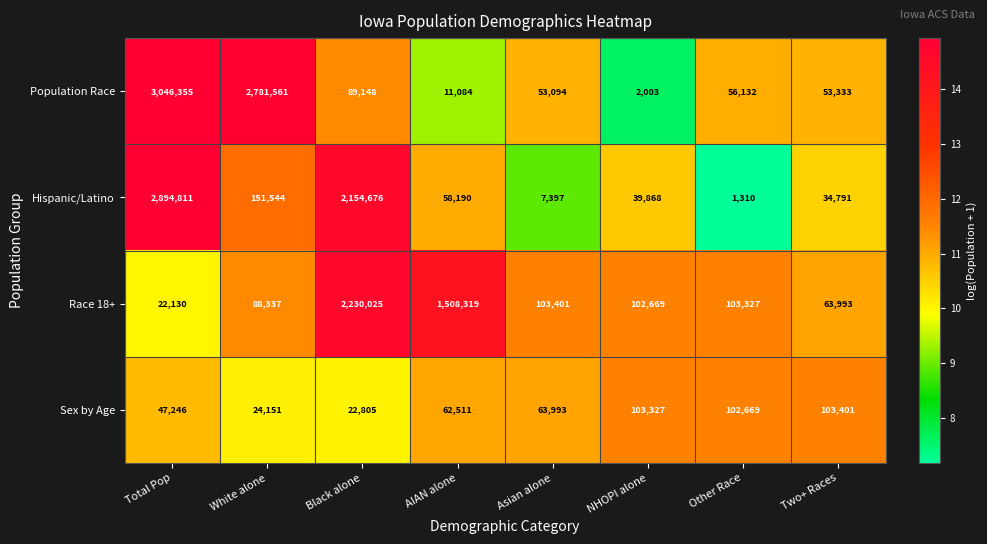

Which category has the lowest value in the Race 18+ series?

Total Pop